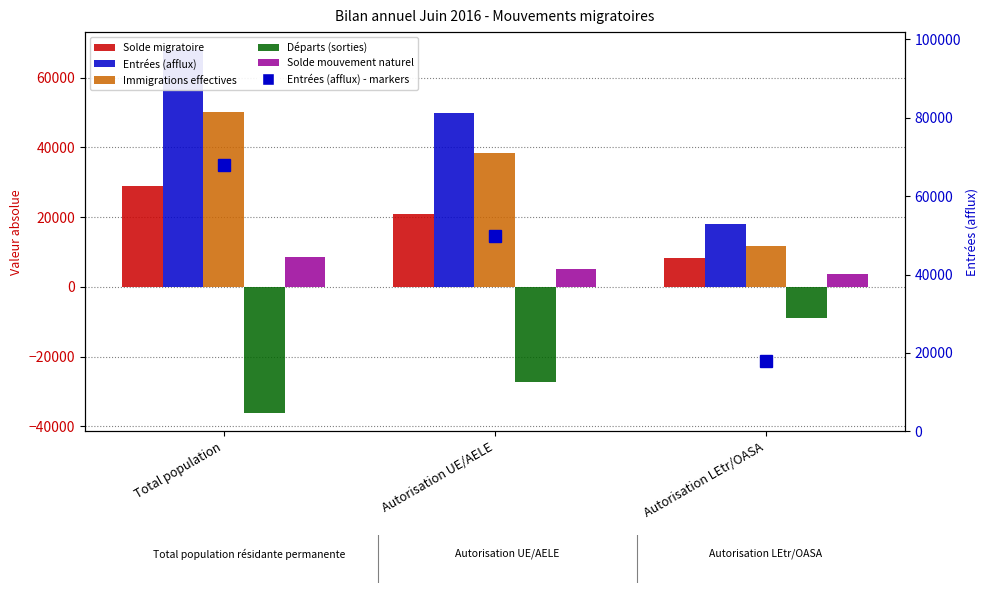

Which category has the lowest value across all series?

Total population